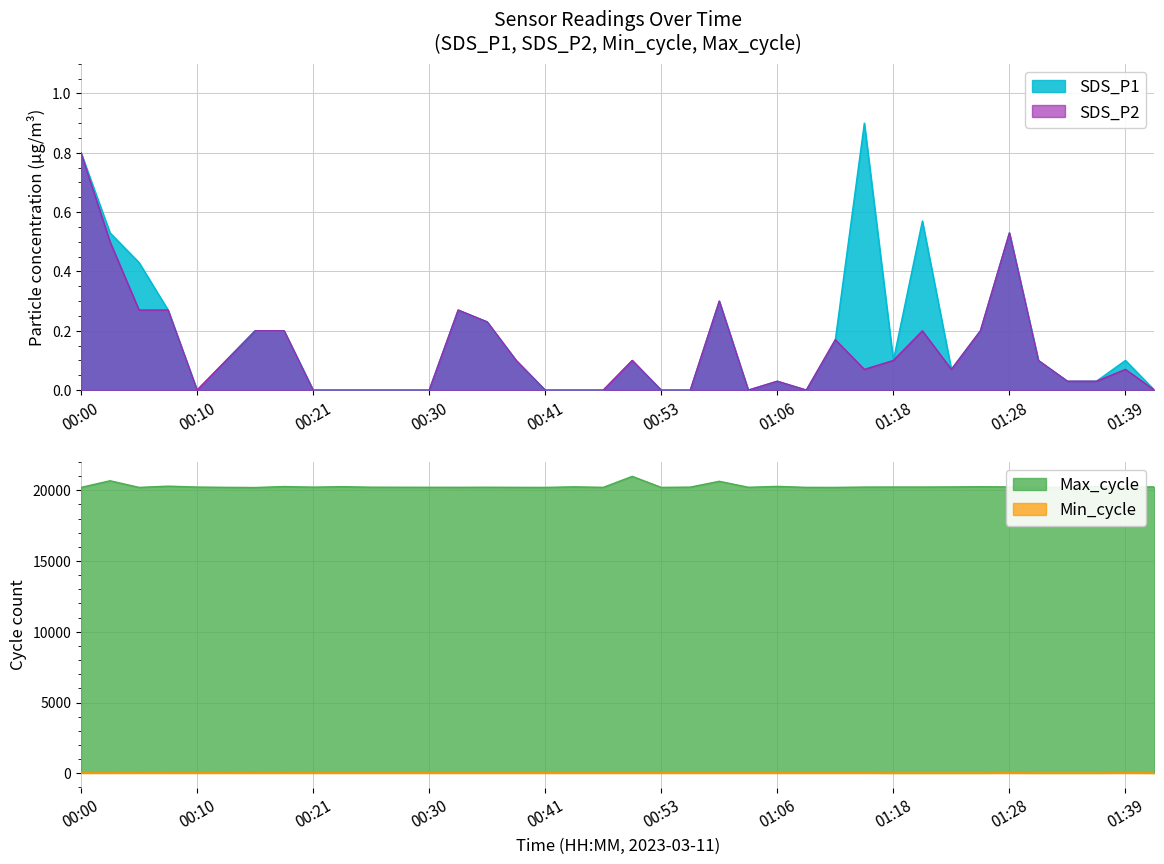

At how many categories does at least one series exceed 1748?

38